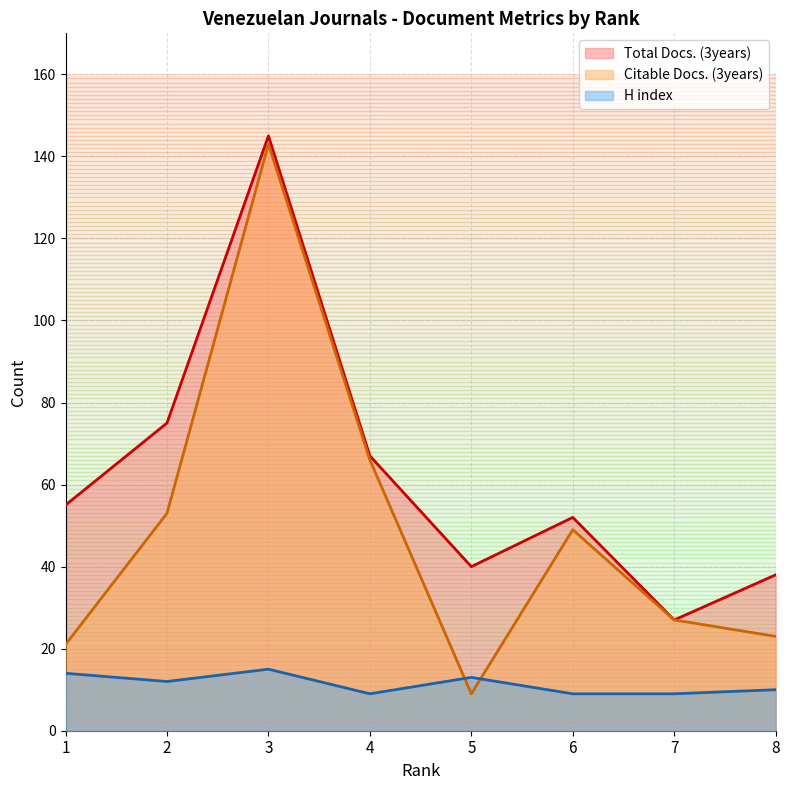

Which category has the highest value in the Citable Docs. (3years) series?

3